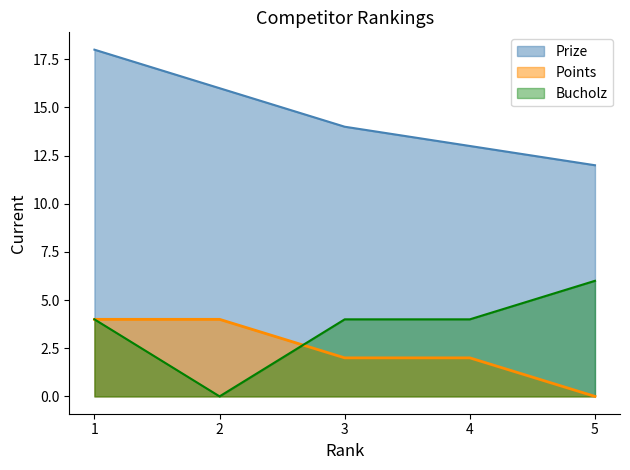

Is the value of Points at 3 greater than the value of Prize at 3?

No